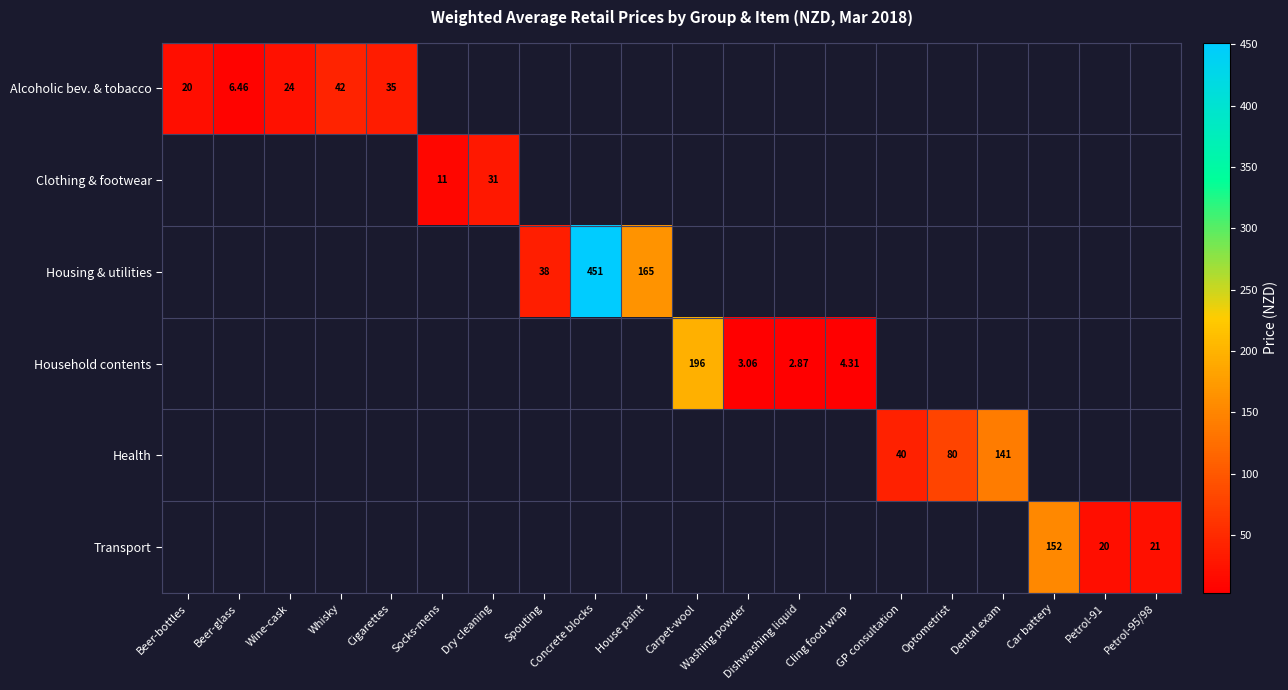

Which category has the highest value across all series?

Concrete blocks